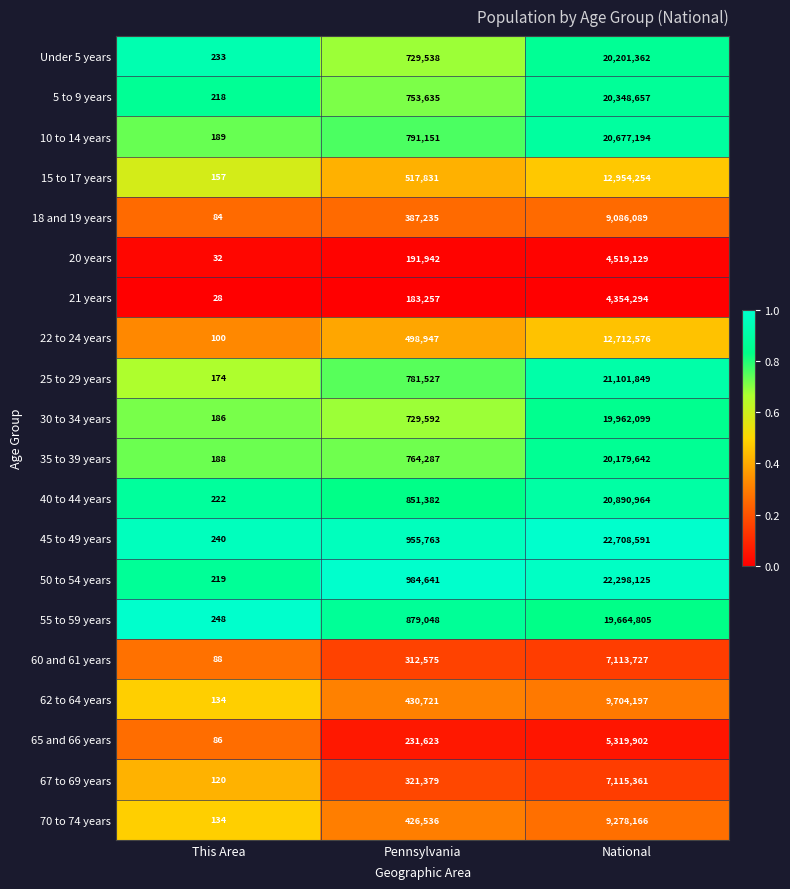

What is the total value across all series at This Area?

3080